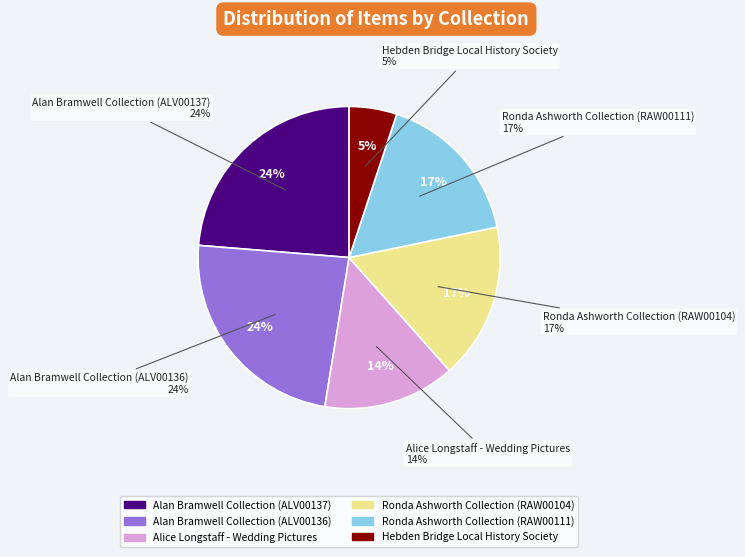

Is the sum of Hebden Bridge Local History Society and Alan Bramwell Collection (ALV00136) greater than half?

No